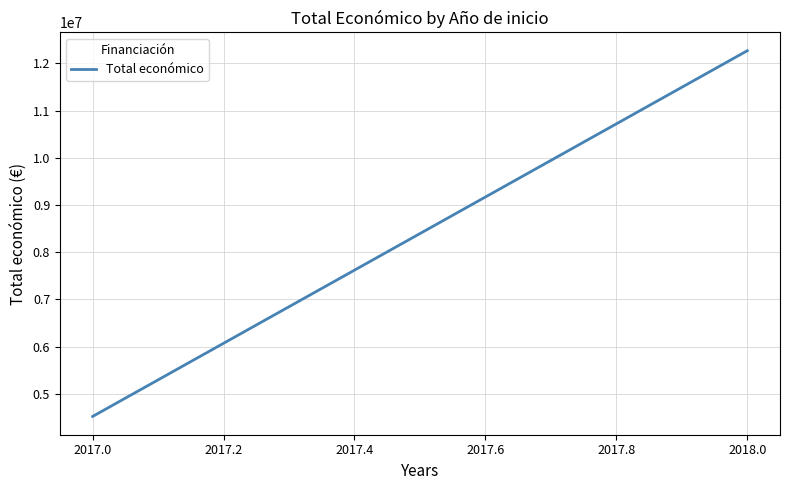

What is the value of the 1st point from the left?

4520649